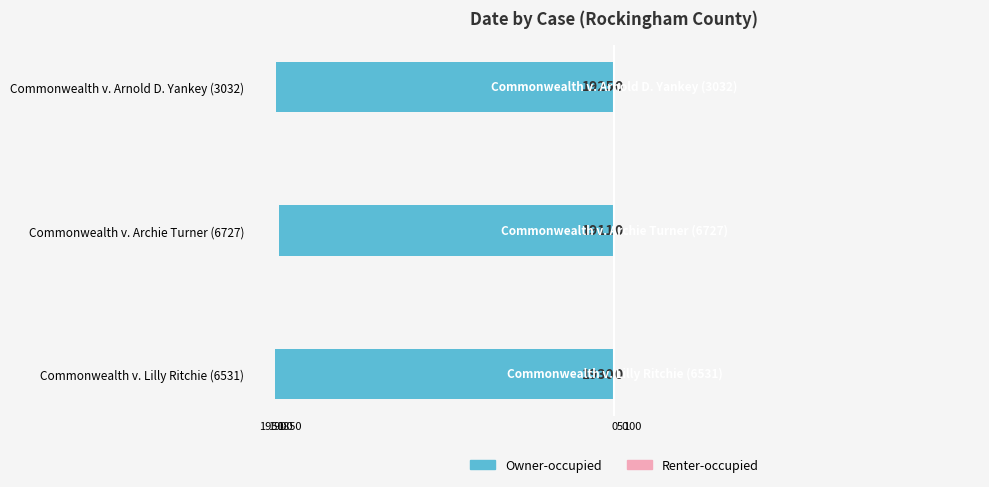

Does the chart contain any negative values?

Yes